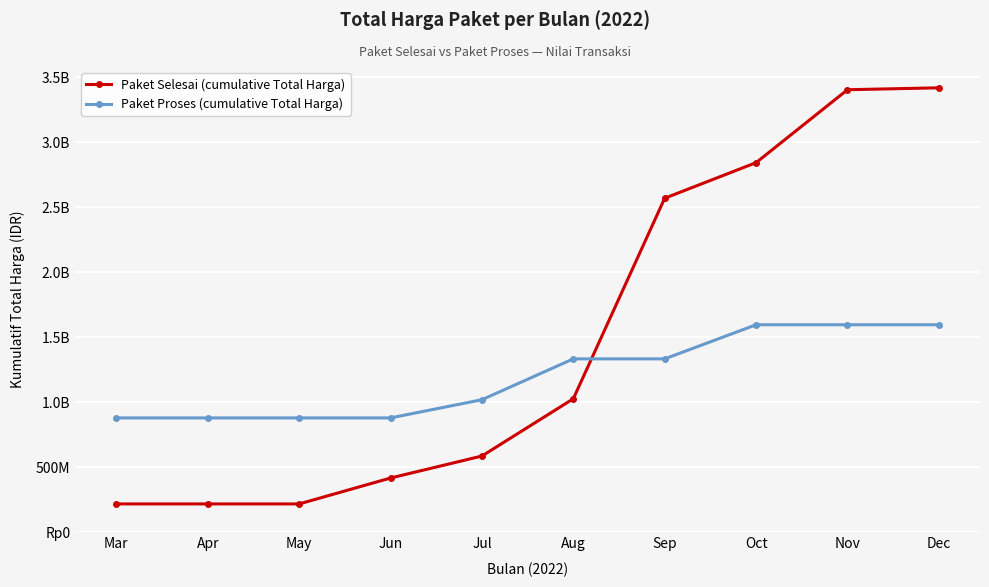

Reading left to right, what are all the values shown in this chart?

Paket Selesai (cumulative Total Harga): Mar=219334445	Apr=219334445	May=219334445	Jun=418534445	Jul=587484445	Aug=1027699445	Sep=2569233445	Oct=2842703445	Nov=3403271445	Dec=3418021445
Paket Proses (cumulative Total Harga): Mar=880557780	Apr=880557780	May=880557780	Jun=880557780	Jul=1020357780	Aug=1334479560	Sep=1334479560	Oct=1596597710	Nov=1596597710	Dec=1596597710